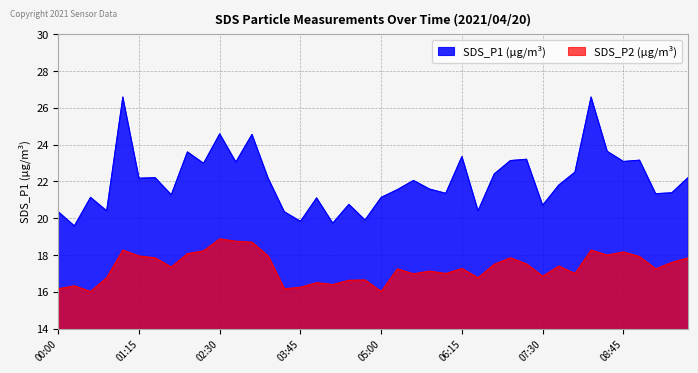

How many data points in SDS_P1 are above 22?

20